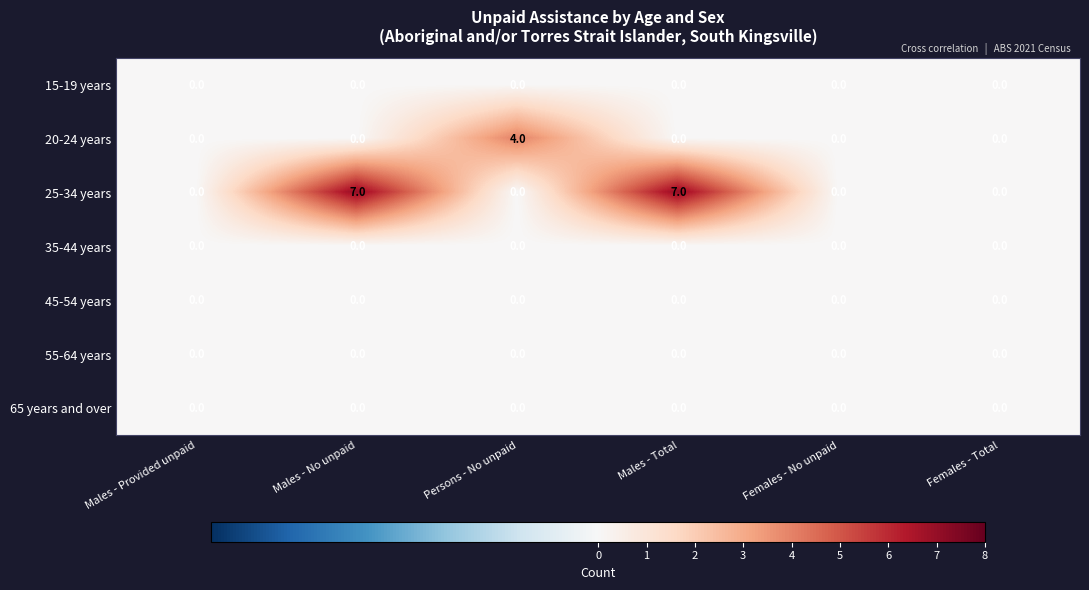

Which series has the largest total across all categories?

25-34 years